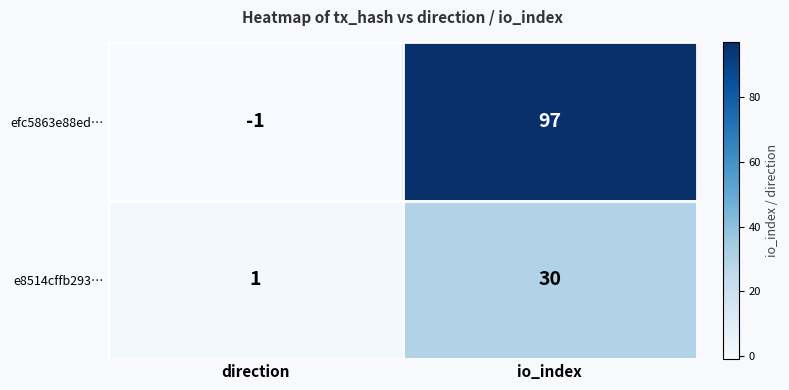

Where is efc5863e88ed… nearest to the value 48?

direction